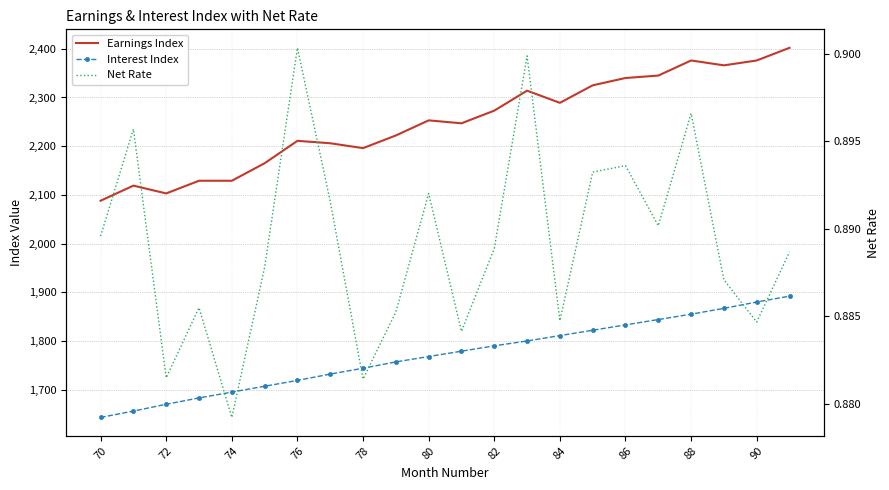

True or false: Earnings Index and Net Rate cross at least once.

False